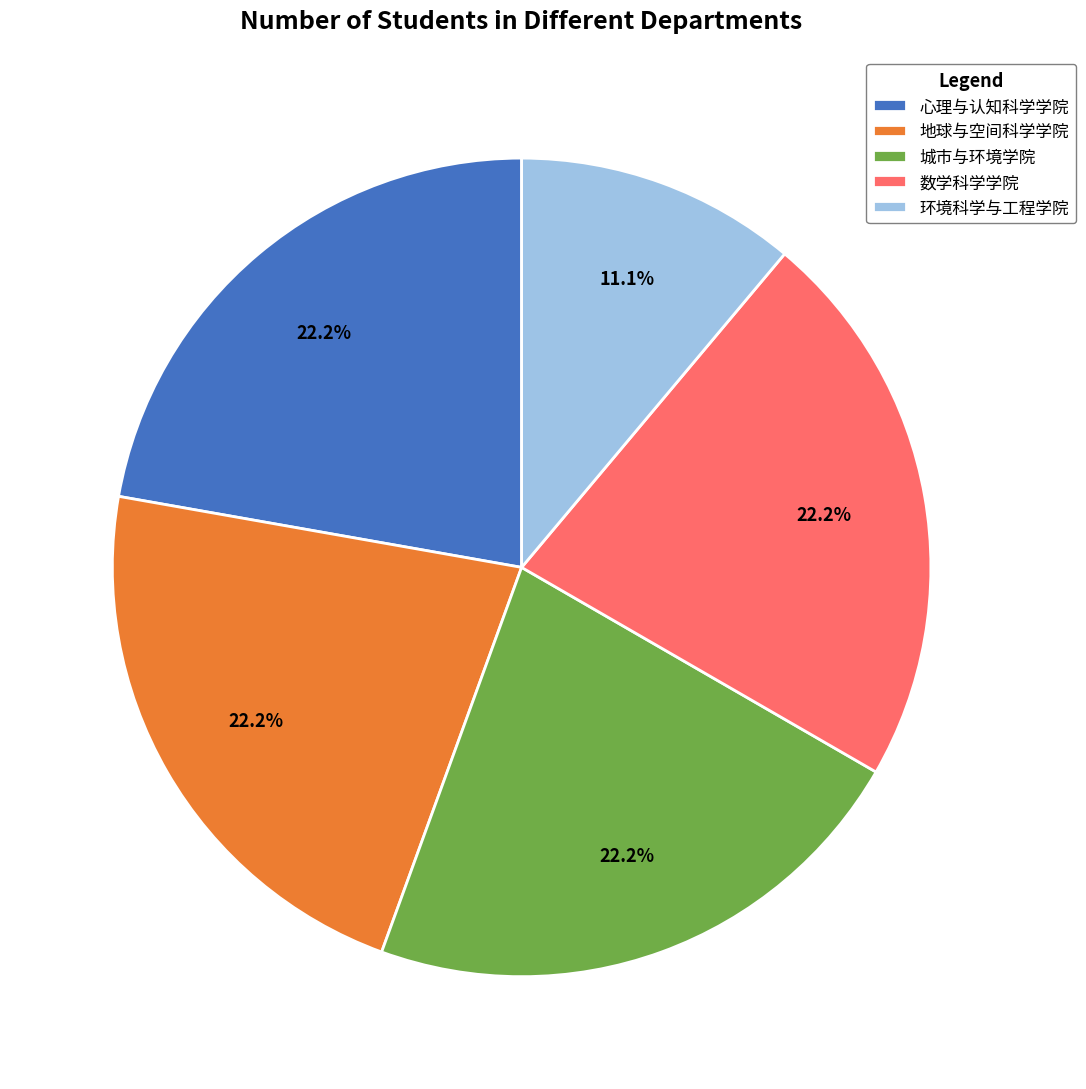

Do 地球与空间科学学院 and 城市与环境学院 together represent more than half of the pie?

No